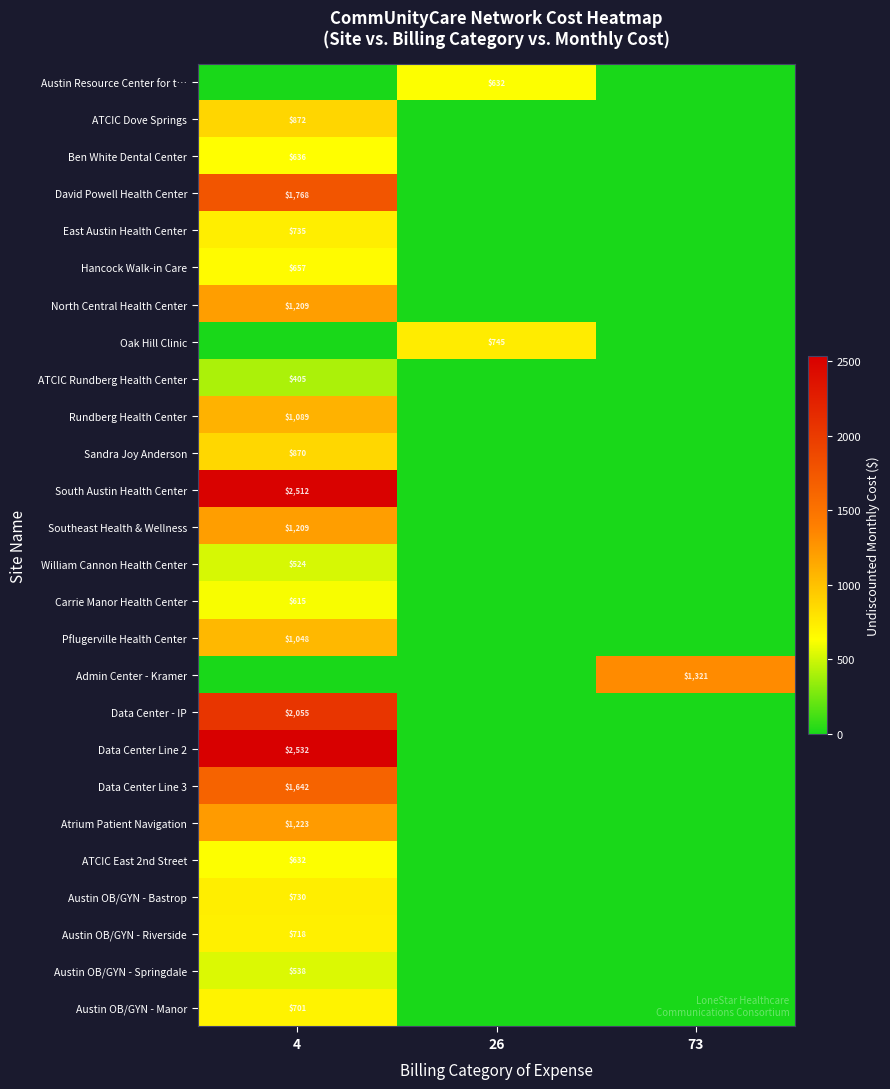

The value of Pflugerville Health Center at 4 is 1048. True or false?

True